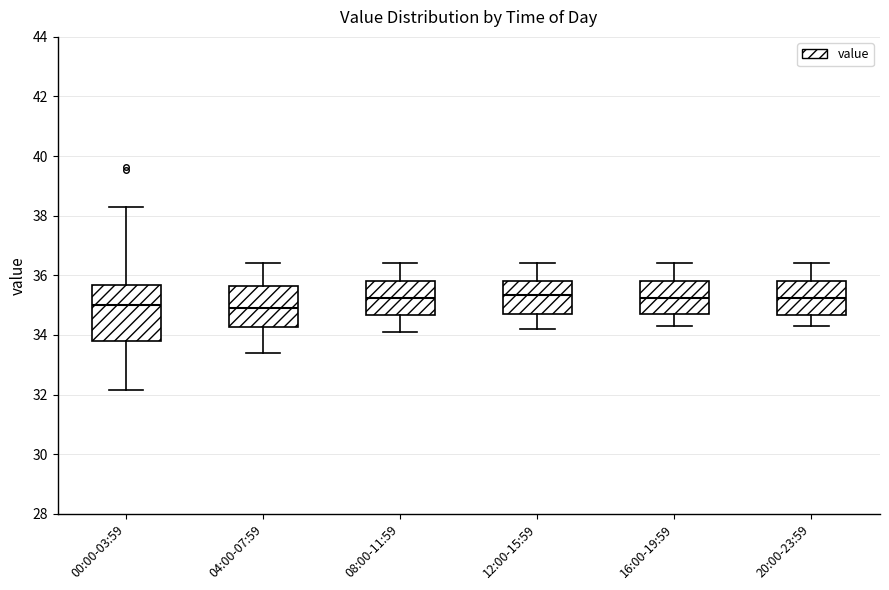

Reading left to right, transcribe this box plot: for each box, give where its median line is, the range the box spans, and where its two whiskers end, as read against the y-axis. The values are not printed on the chart, so give them approximately, as read against the axis.

00:00-03:59: median 35.0, box 33.8 to 35.6, whiskers 32.2 to 38.4
04:00-07:59: median 35.0, box 34.2 to 35.6, whiskers 33.4 to 36.4
08:00-11:59: median 35.2, box 34.6 to 35.8, whiskers 34.2 to 36.4
12:00-15:59: median 35.4, box 34.8 to 35.8, whiskers 34.2 to 36.4
16:00-19:59: median 35.2, box 34.8 to 35.8, whiskers 34.4 to 36.4
20:00-23:59: median 35.2, box 34.6 to 35.8, whiskers 34.4 to 36.4